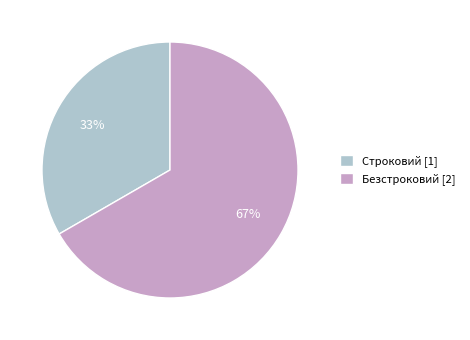

What percentage is the Безстроковий slice, to the nearest percent?

67%